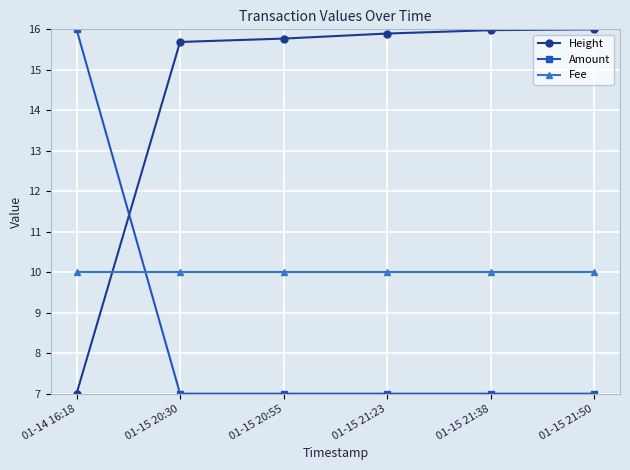

Which series has the largest total across all categories?

Height